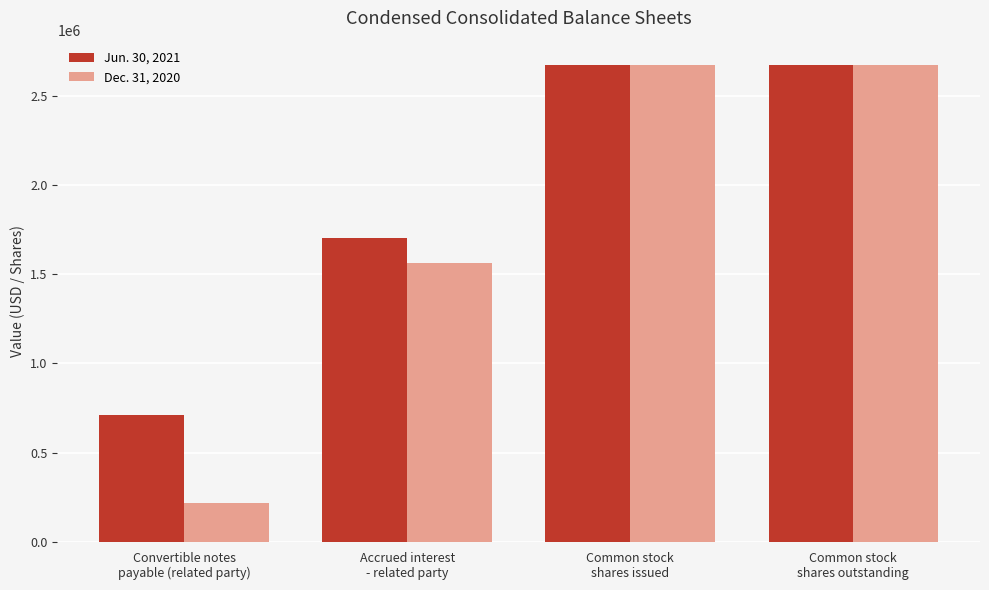

What is the average value of the Dec. 31, 2020 series?

1783516